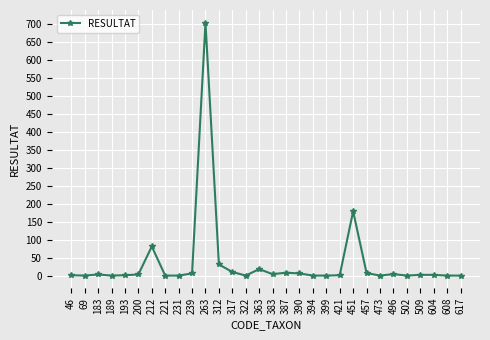

Count the number of data series in this chart.

1